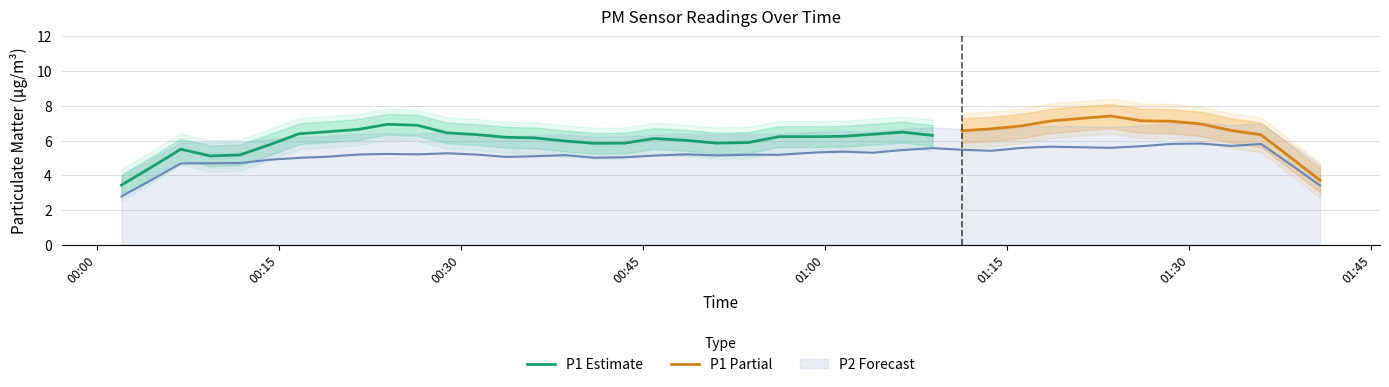

Rank the series by their average value, from lowest to highest.

P2, P1